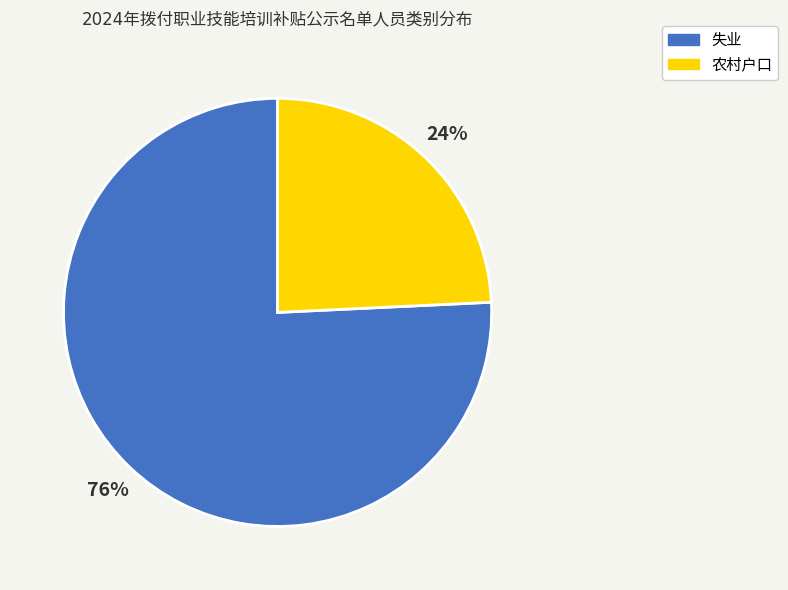

To the nearest percent, what percentage of the pie is 农村户口?

24%